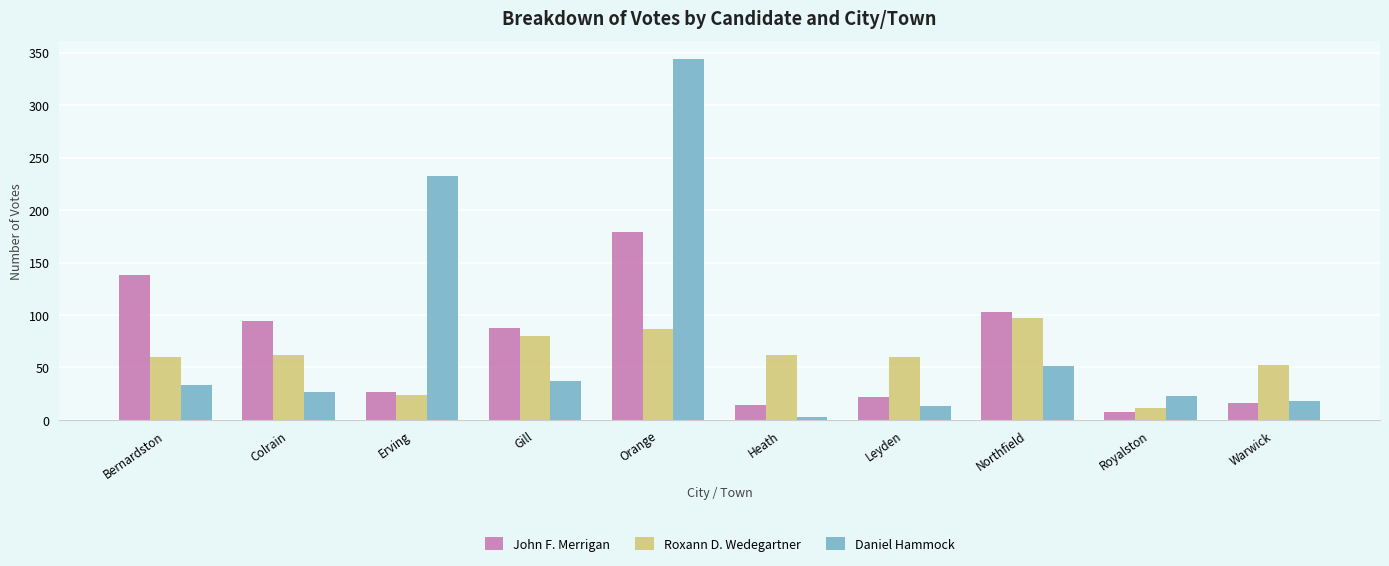

At Colrain, list the series in order from smallest to largest.

Daniel Hammock, Roxann D. Wedegartner, John F. Merrigan